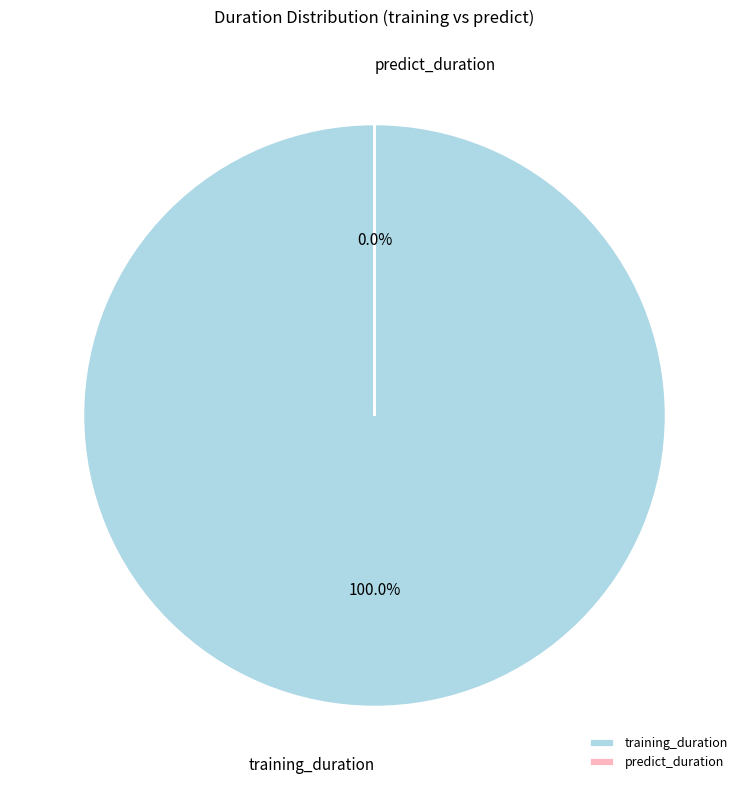

True or false: predict_duration accounts for 0% of the total.

True